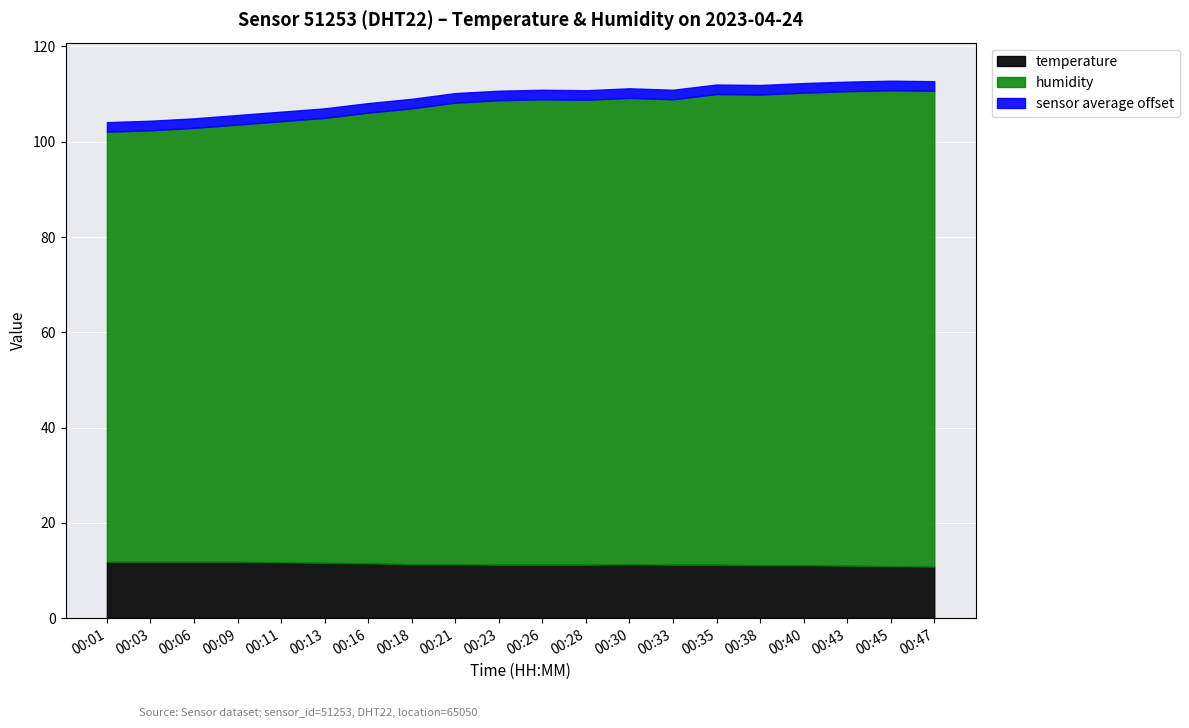

At how many categories does at least one series exceed 17?

20